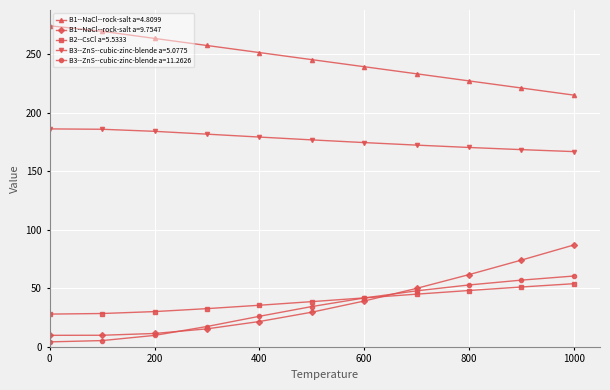

How many lines are shown in the chart?

5